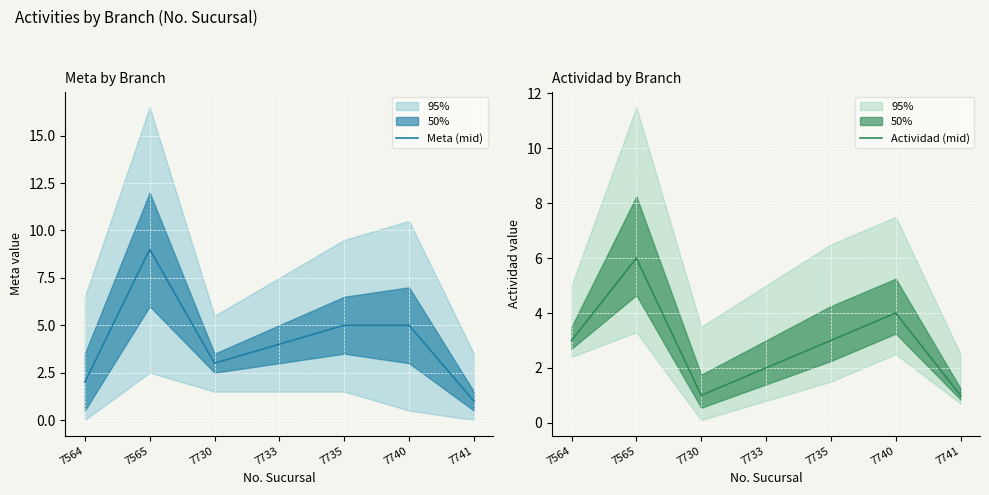

What is the sum of all Meta (mid) values?

29